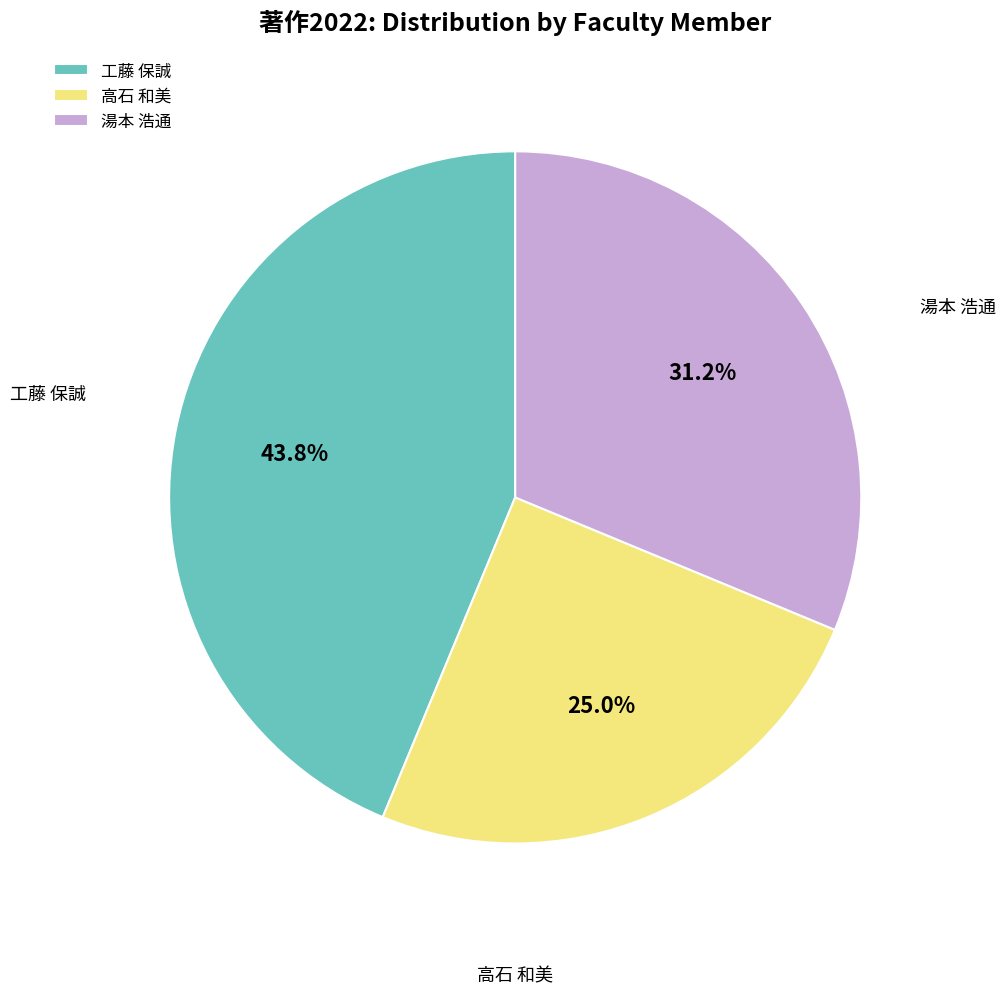

To the nearest percent, what percentage of the pie is 高石 和美?

25%